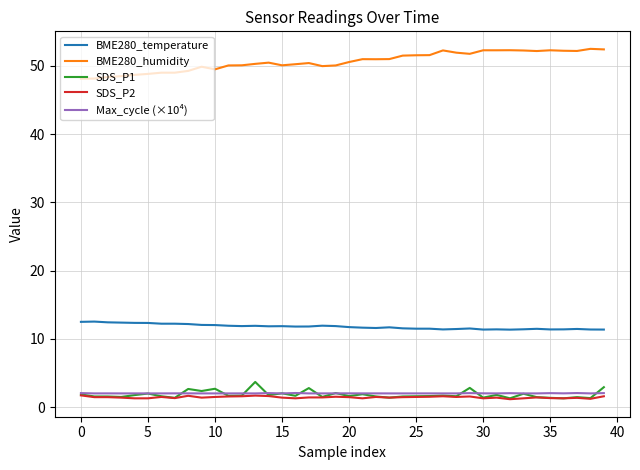

True or false: SDS_P1 and BME280_humidity cross at least once.

False